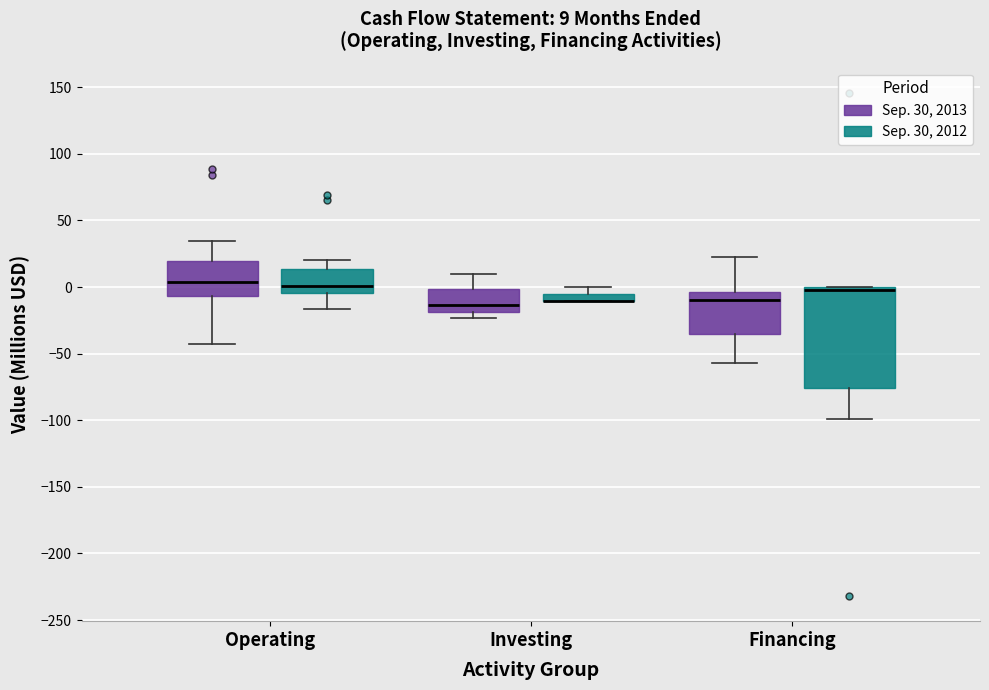

Which box is the tallest, from its lower edge to its upper edge?

Financing (Sep. 30, 2012)